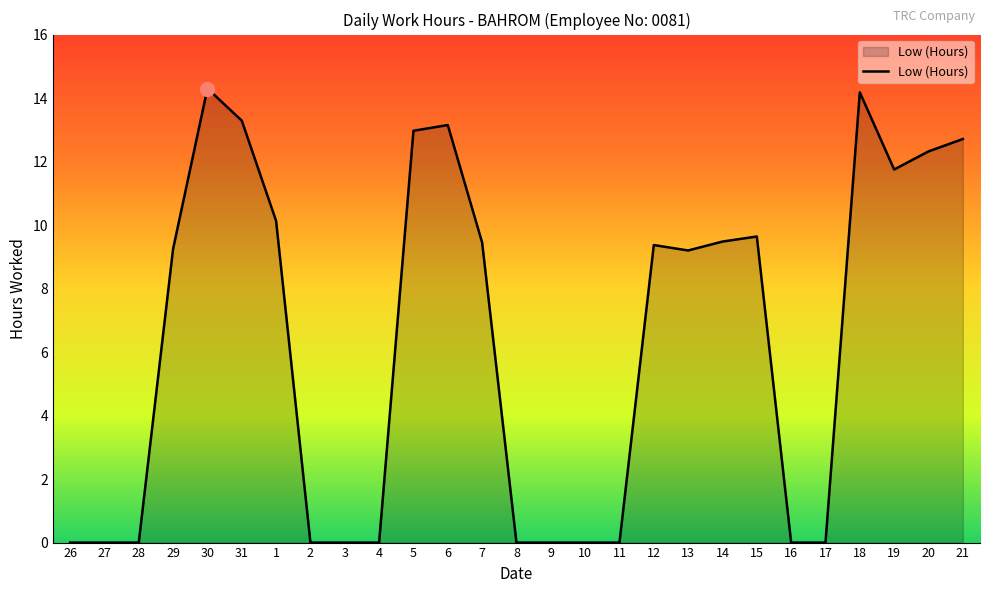

At which label does the data first exceed 9?

29